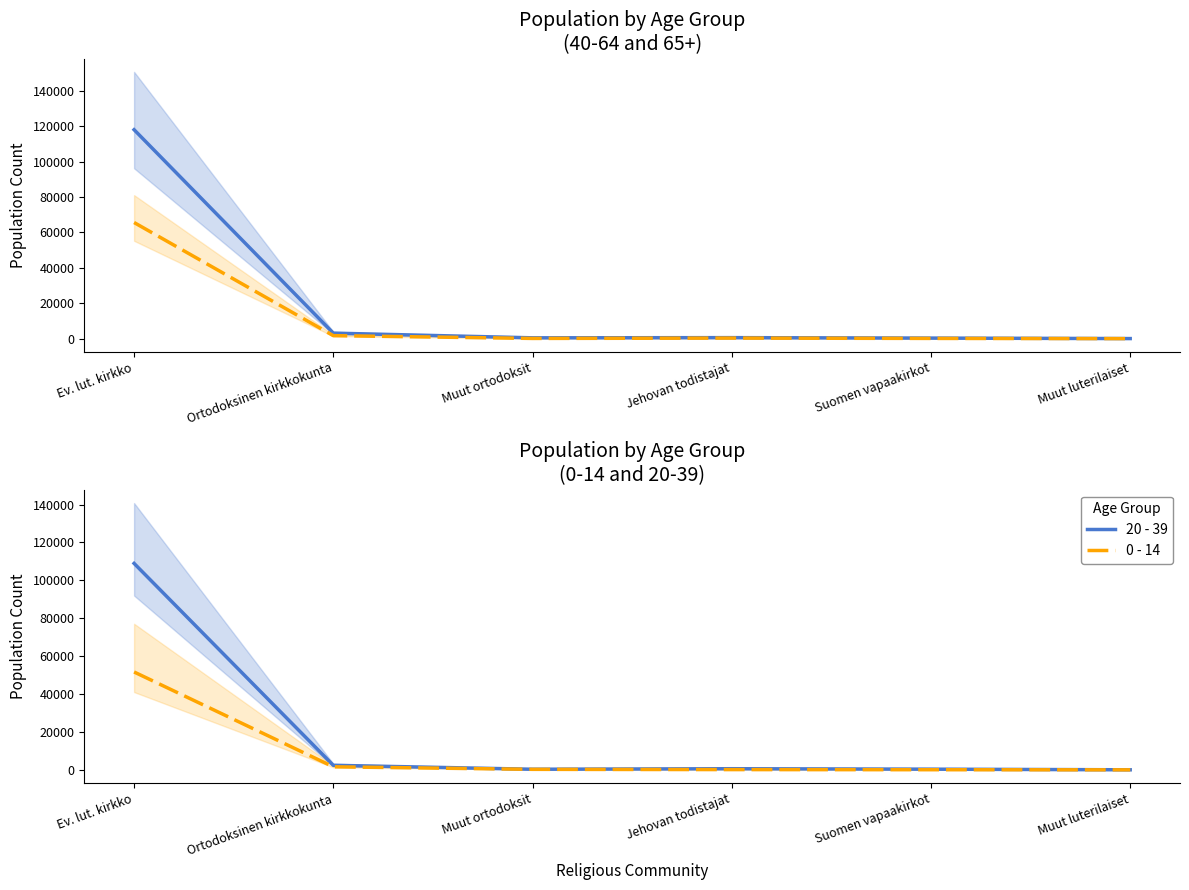

Is this an area chart (filled region under the line)?

No